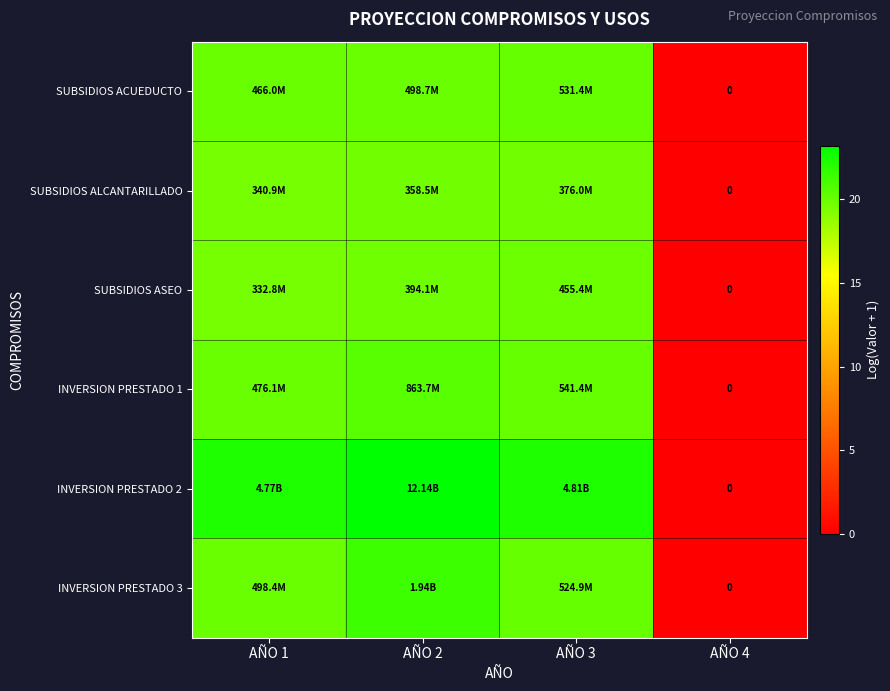

Read the SUBSIDIOS ALCANTARILLADO value at AÑO 1.

19.6